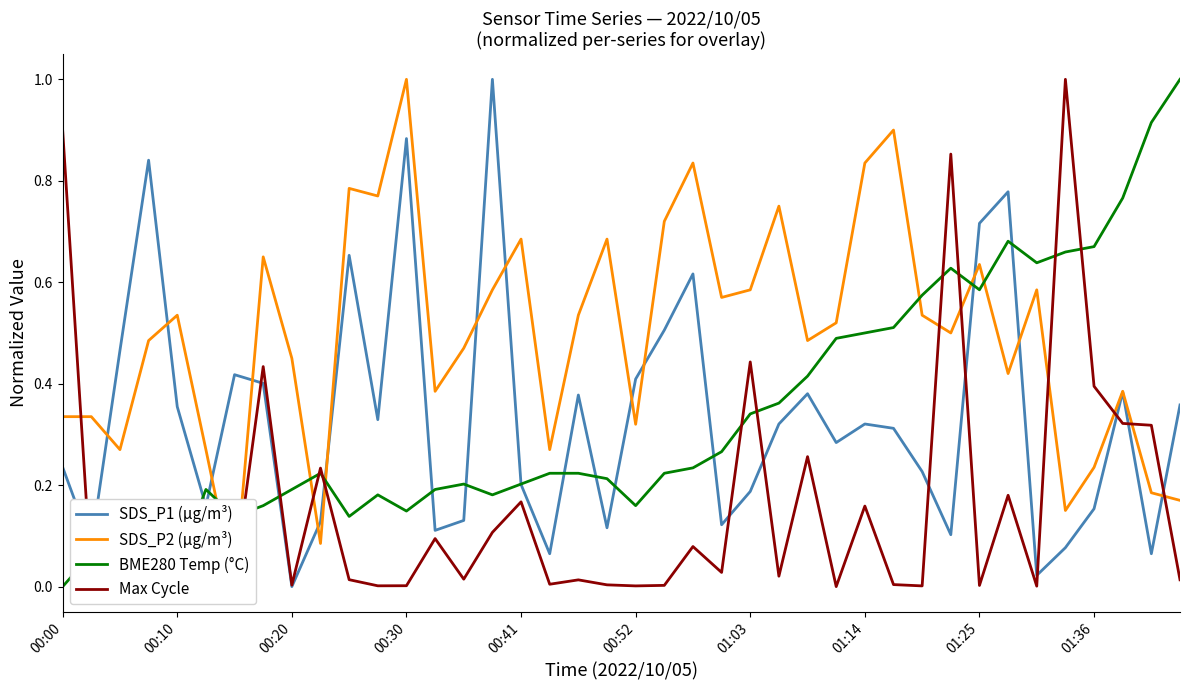

What is the average value of the SDS_P2 (µg/m³) series?

0.5